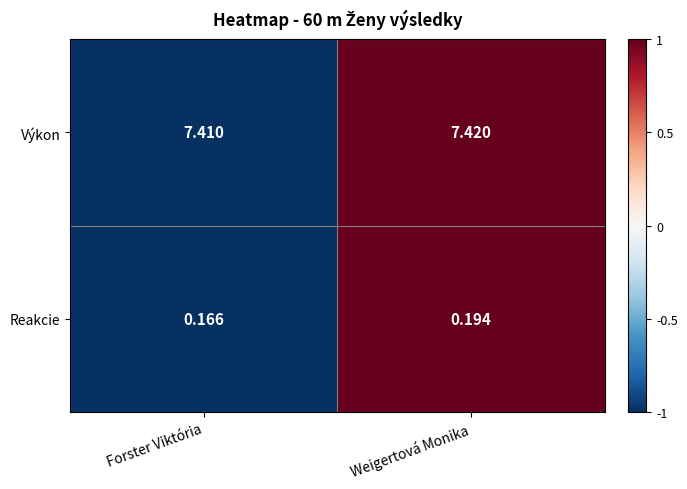

What is the total value across all series at Weigertová Monika?

7.6